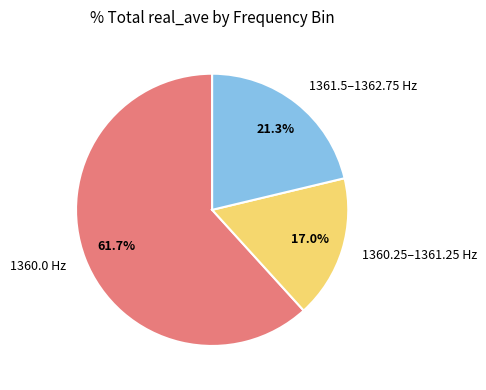

Which slice is the smallest?

1360.25–1361.25 Hz